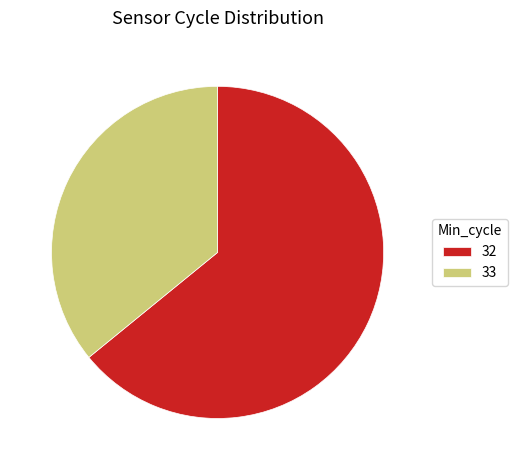

Between 33 and 32, which is larger?

32